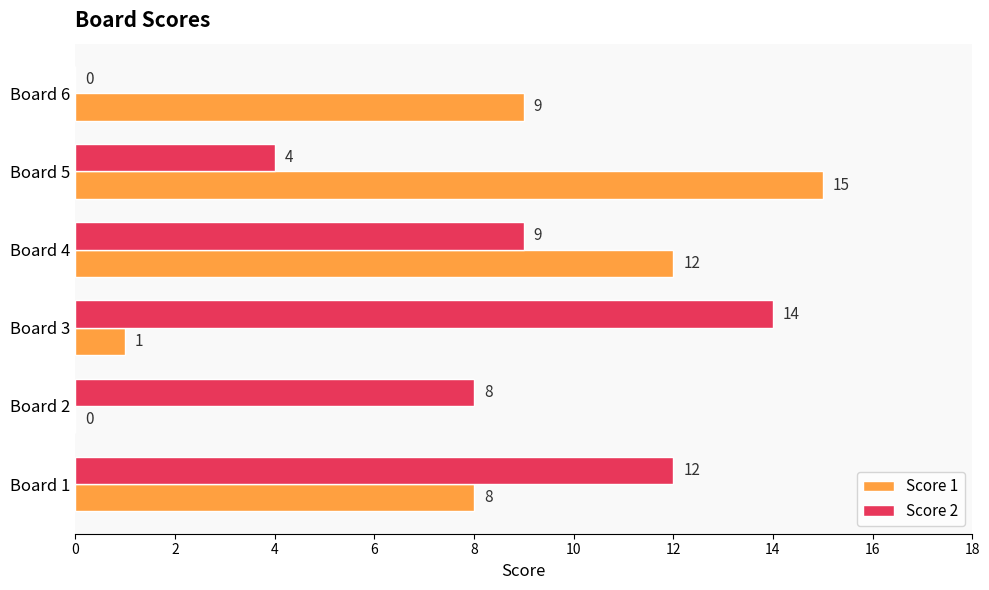

How many Score 2 values are between 4 and 12?

4